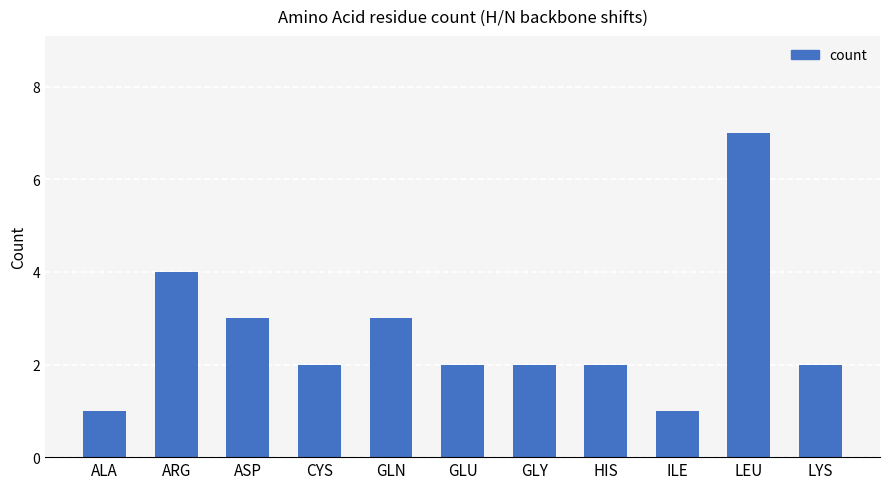

Reading left to right, list all the values displayed in this chart.

1	4	3	2	3	2	2	2	1	7	2